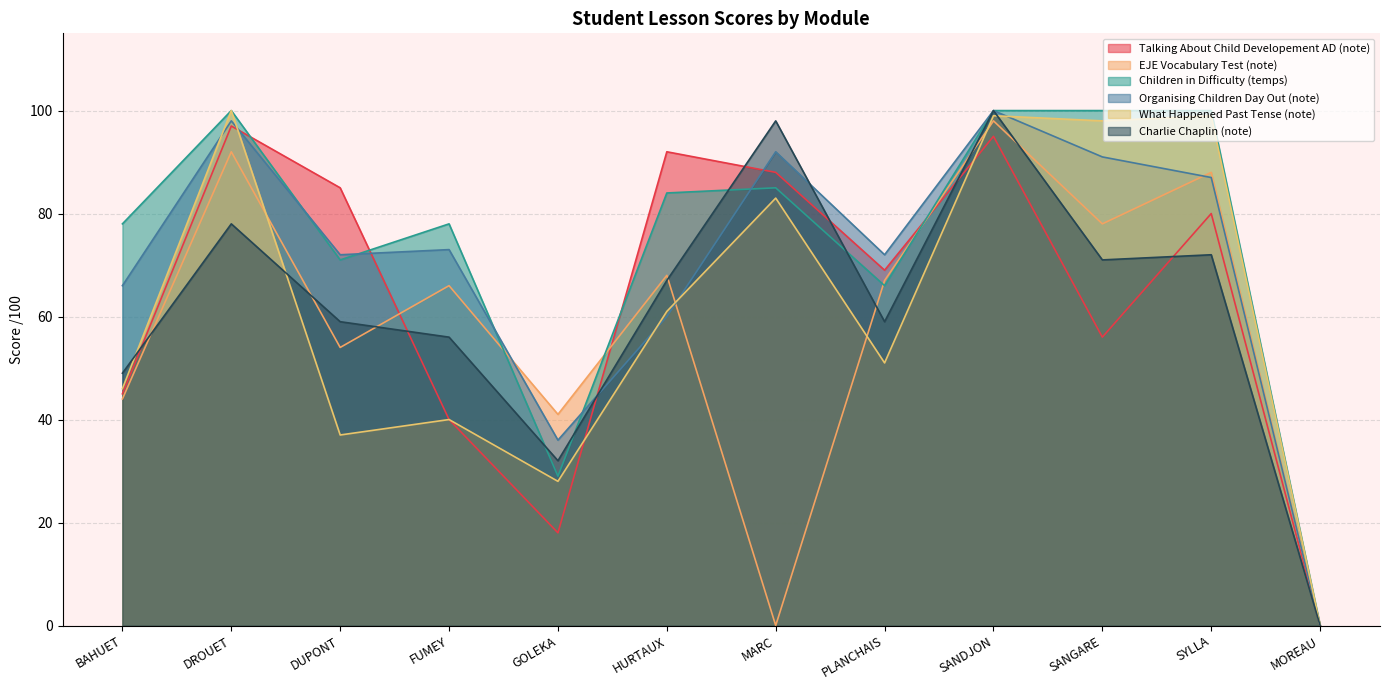

What is the total value across all series at DUPONT?

378